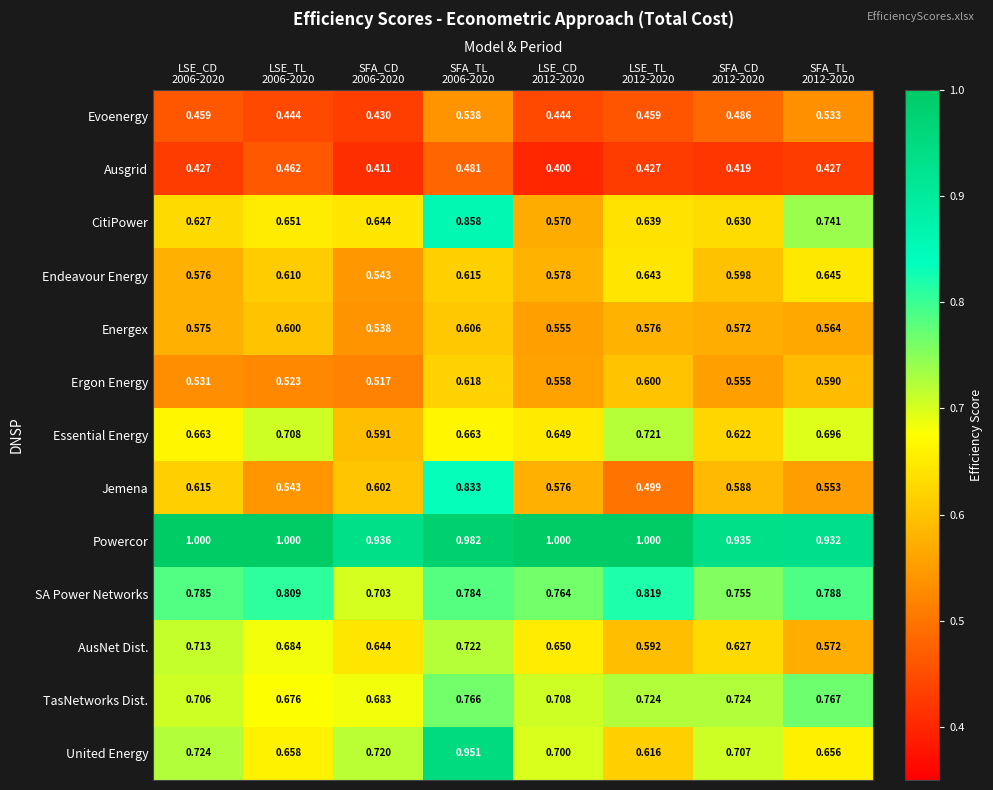

What is the minimum value shown in the chart?

0.4